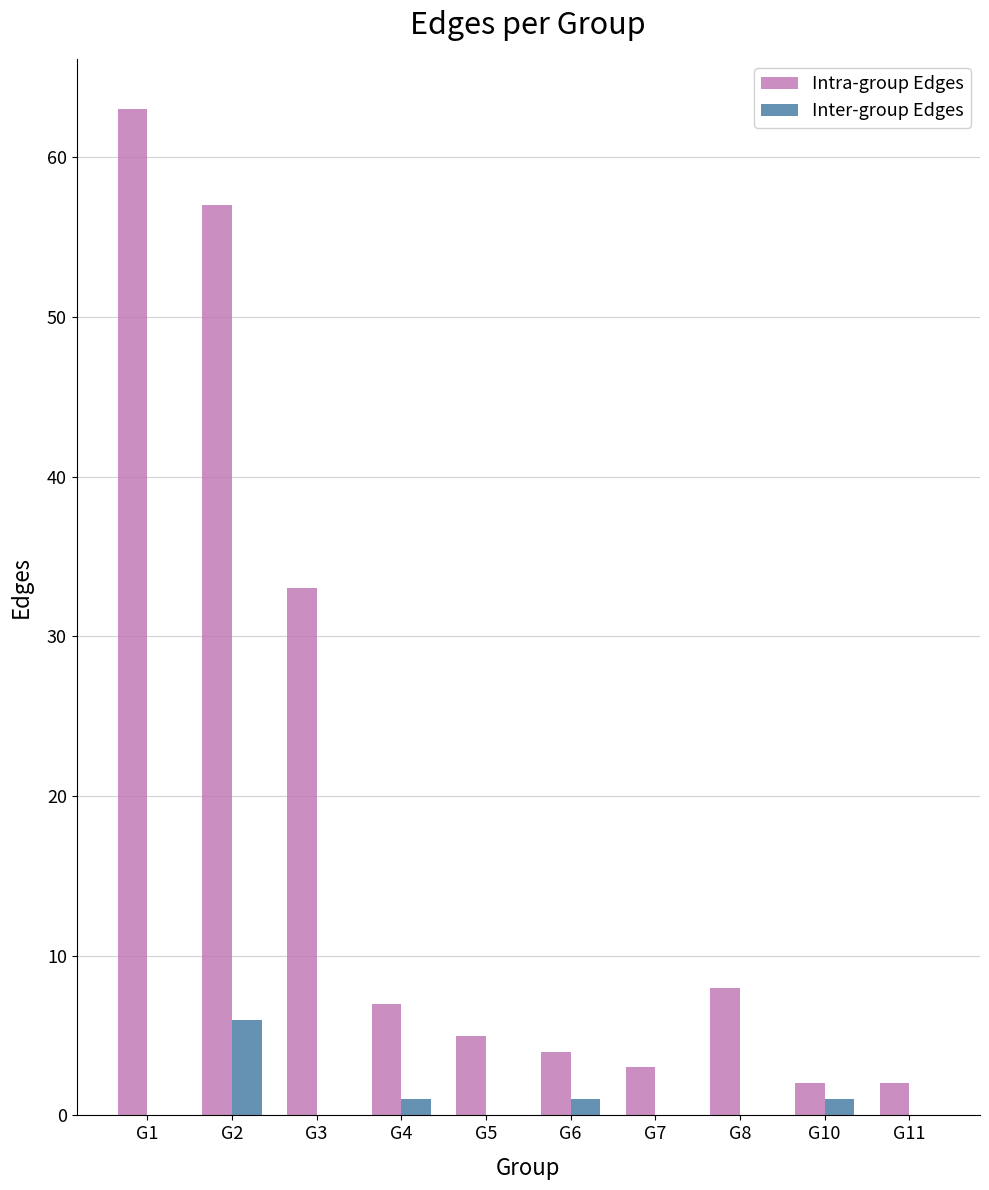

What is the maximum value shown in the chart?

63